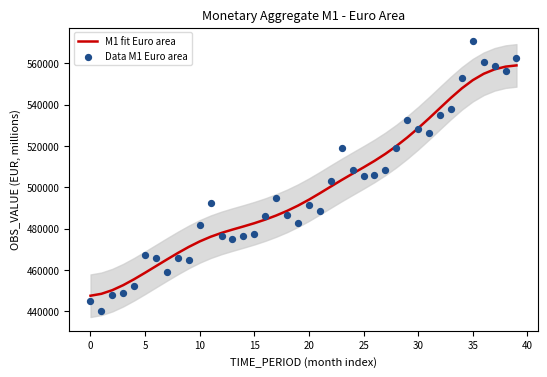

At how many categories does at least one series exceed 498285?

18